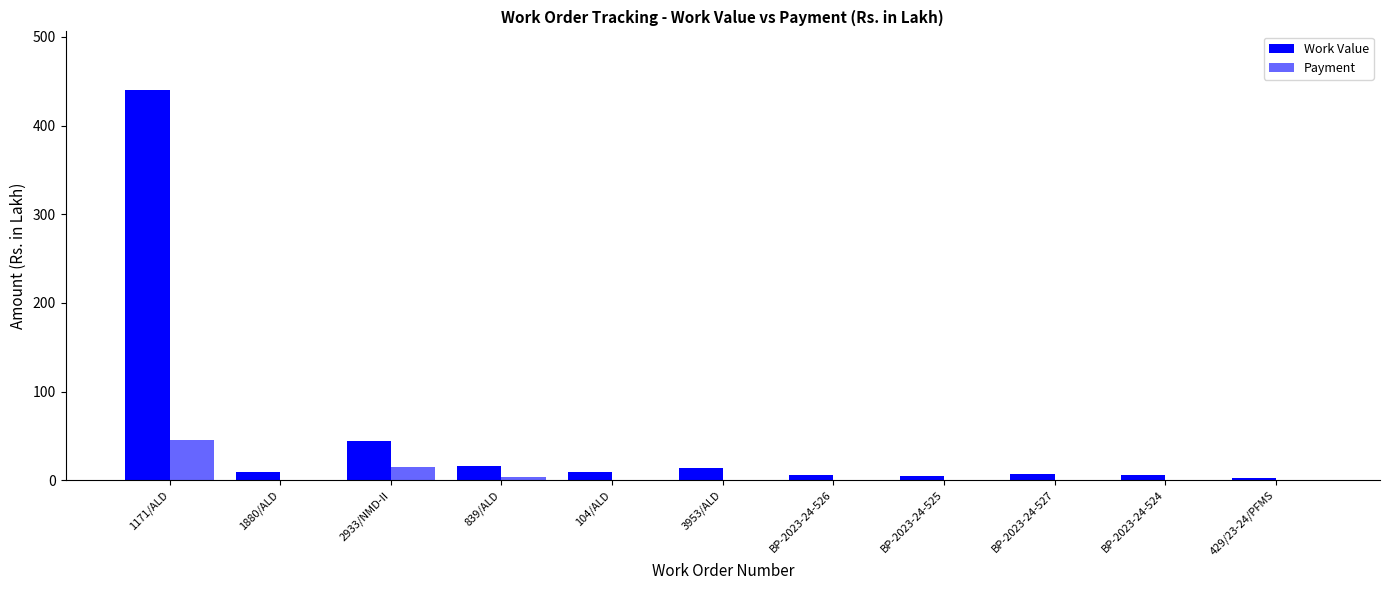

Which series changed the most between 1880/ALD and 429/23-24/PFMS?

Work Value